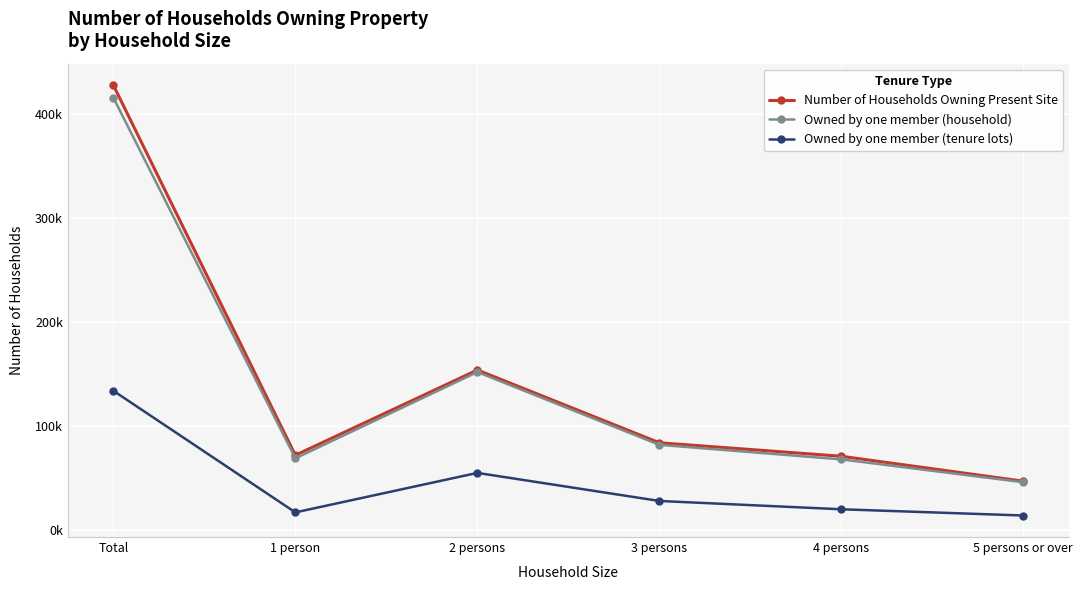

What is the greatest value displayed?

428000